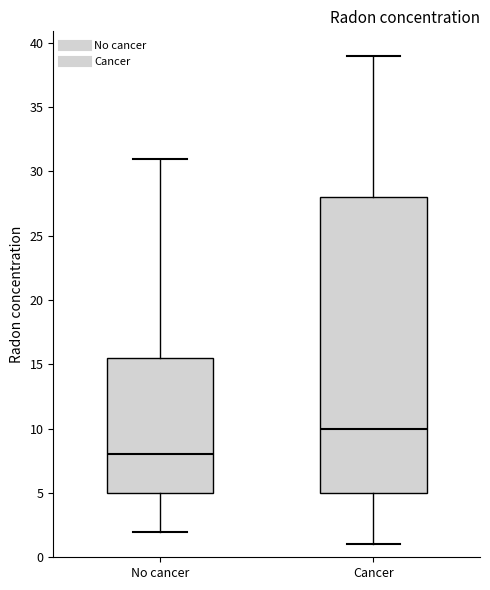

Where does the lower whisker of the box for Cancer end on the y-axis? The values are not printed on the chart, so give them approximately, as read against the axis.

1.0